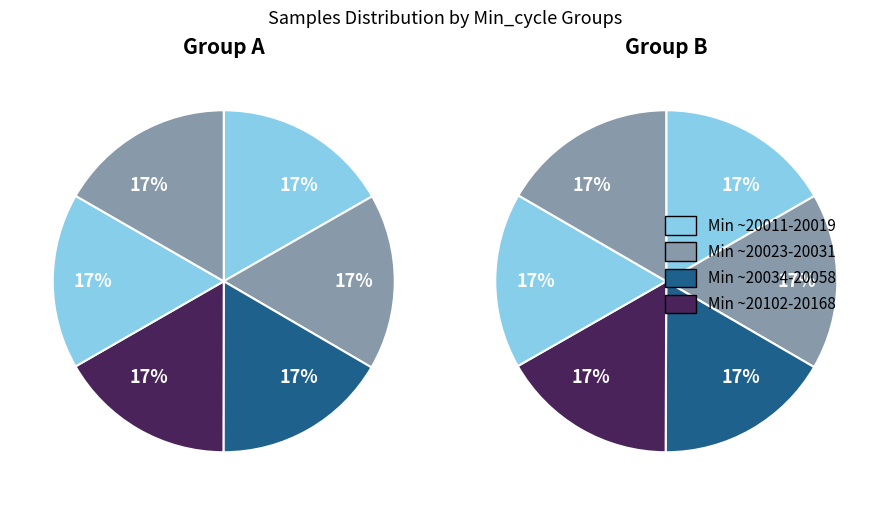

Does 20168 represent more than half of the total?

No